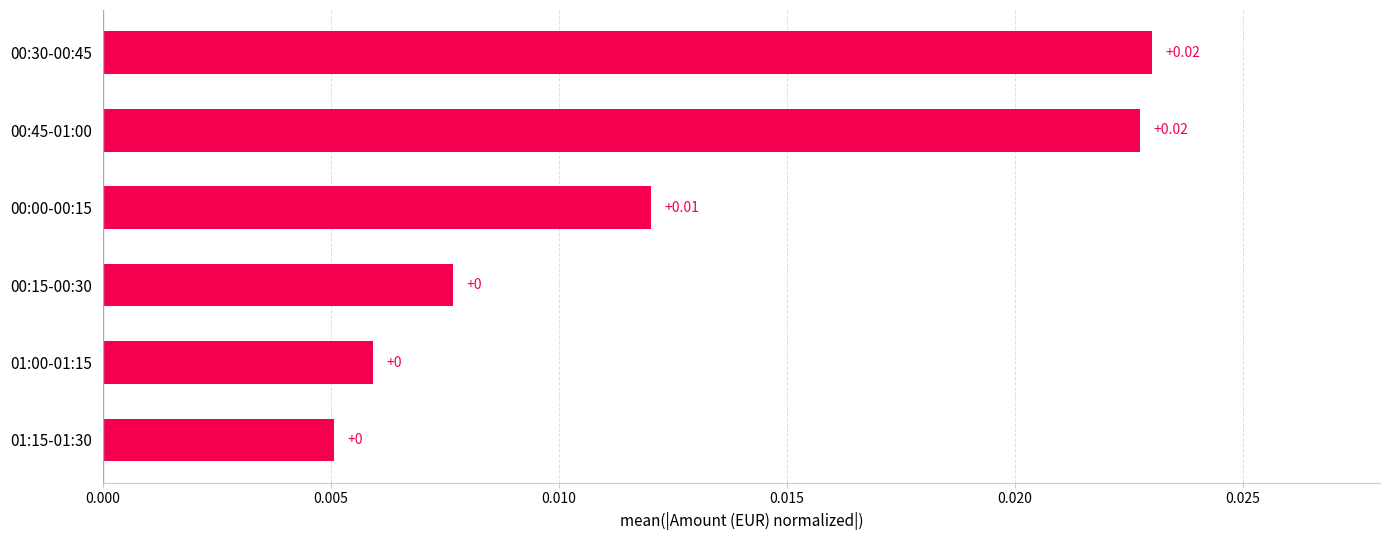

Which has a higher value, 00:45-01:00 or 00:15-00:30?

00:45-01:00